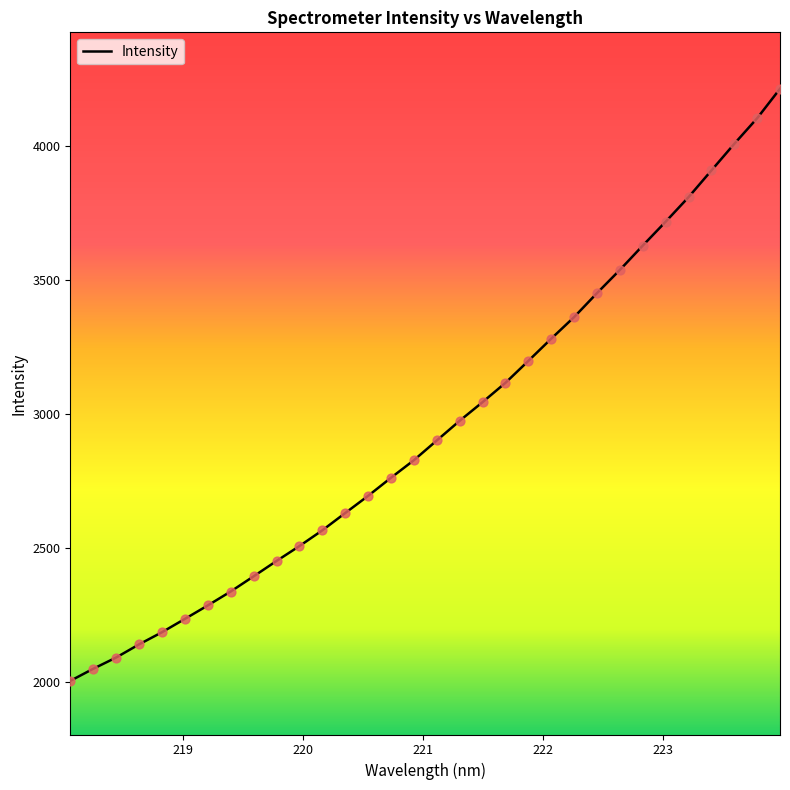

What is the smallest value displayed?

2003.5